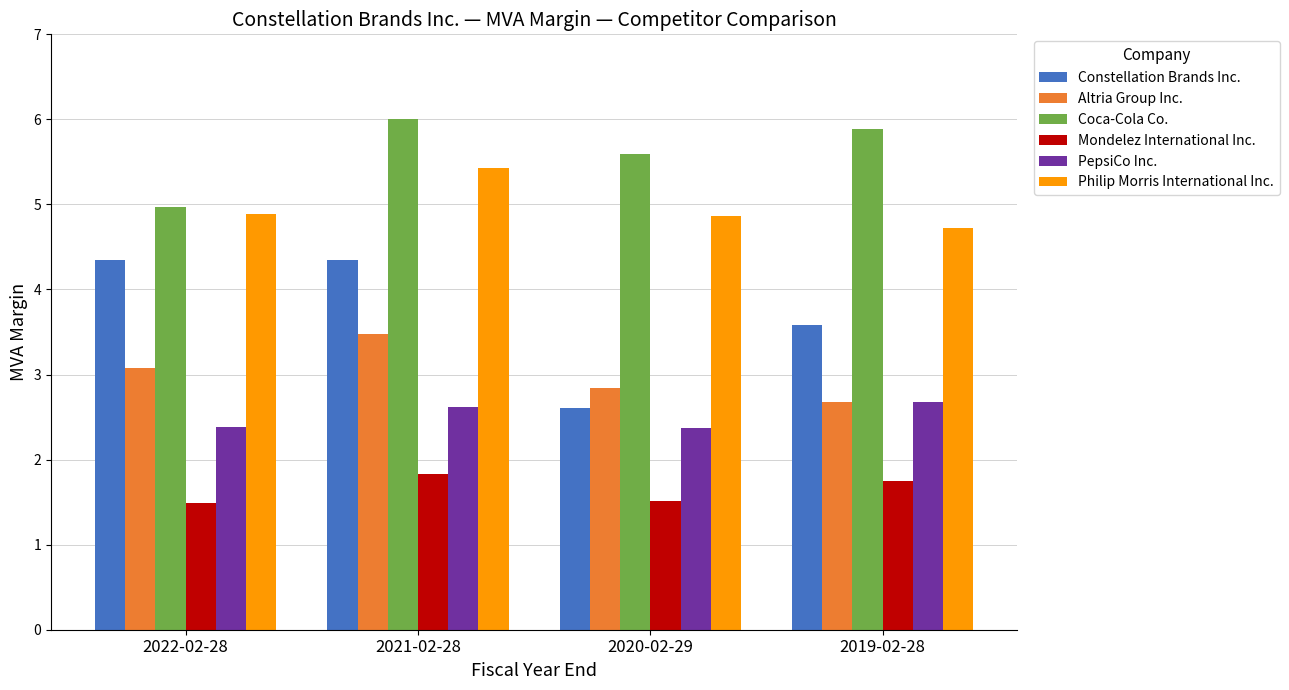

Reading left to right, what are all the values shown in this chart?

Constellation Brands Inc.: 4.3	4.3	2.6	3.6
Altria Group Inc.: 3.1	3.5	2.8	2.7
Coca-Cola Co.: 5.0	6.0	5.6	5.9
Mondelez International Inc.: 1.5	1.8	1.5	1.7
PepsiCo Inc.: 2.4	2.6	2.4	2.7
Philip Morris International Inc.: 4.9	5.4	4.9	4.7